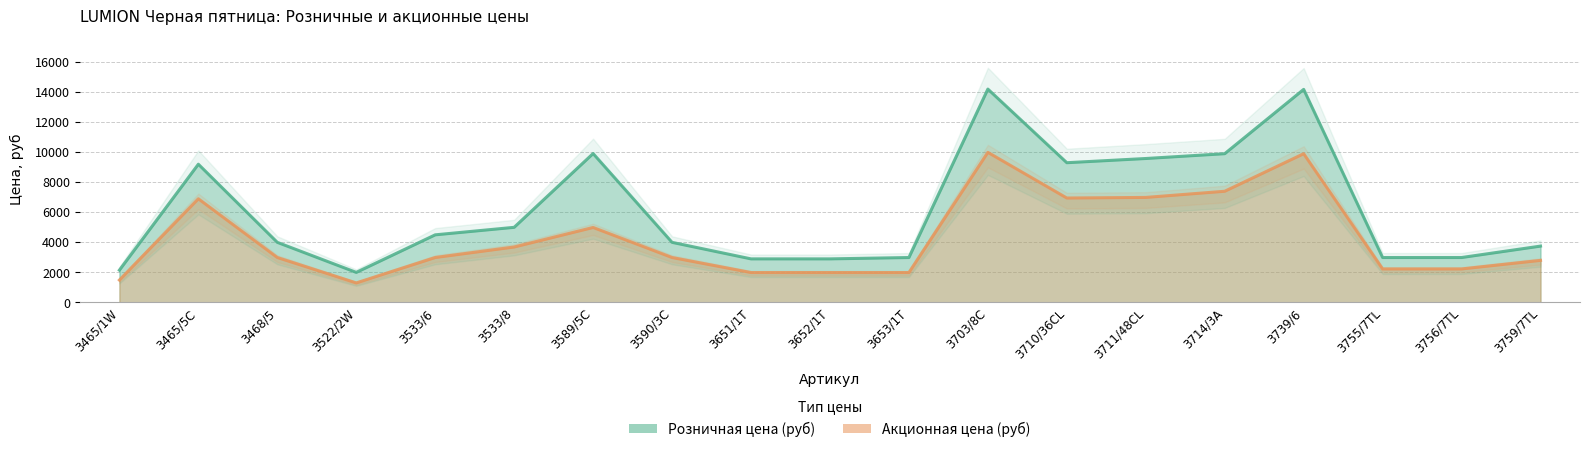

List the series in order of their overall mean, lowest first.

Акционная цена (руб), Розничная цена (руб)